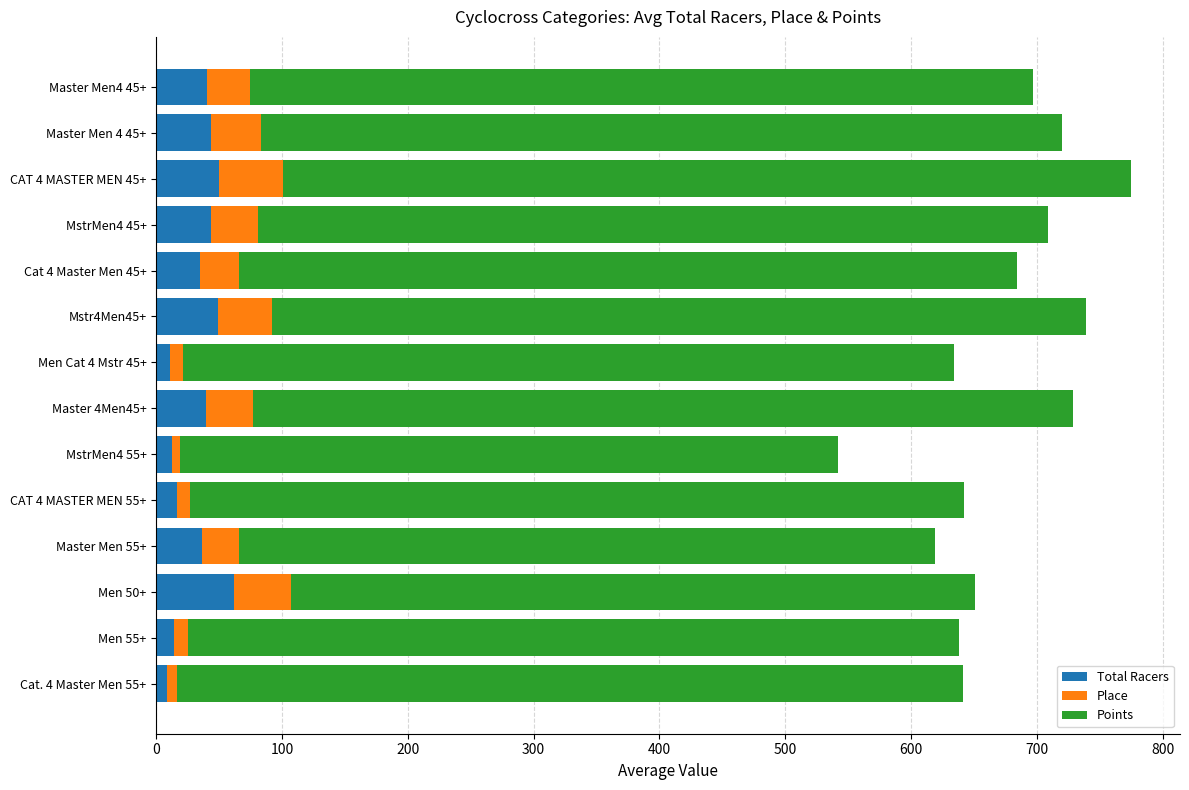

What is the total value across all series at Cat 4 Master Men 45+?

684.1